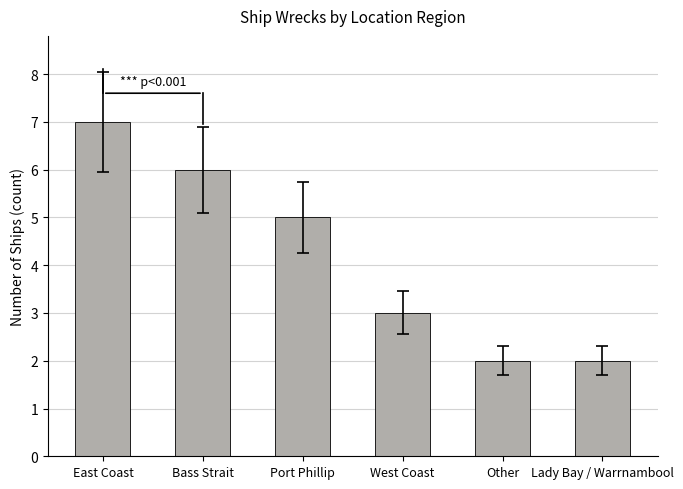

What is the change in value from East Coast to West Coast?

-4